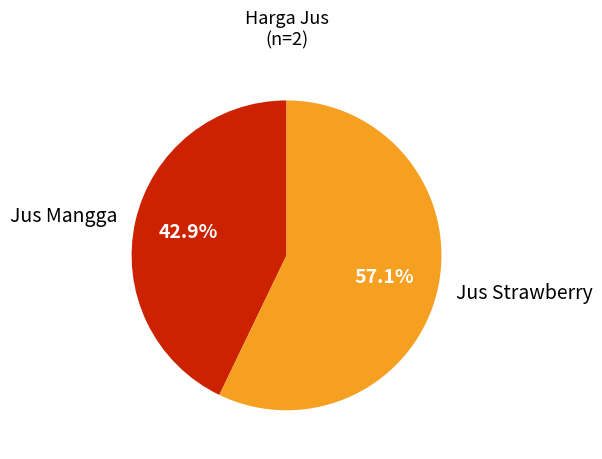

How many slices are in this pie chart?

2